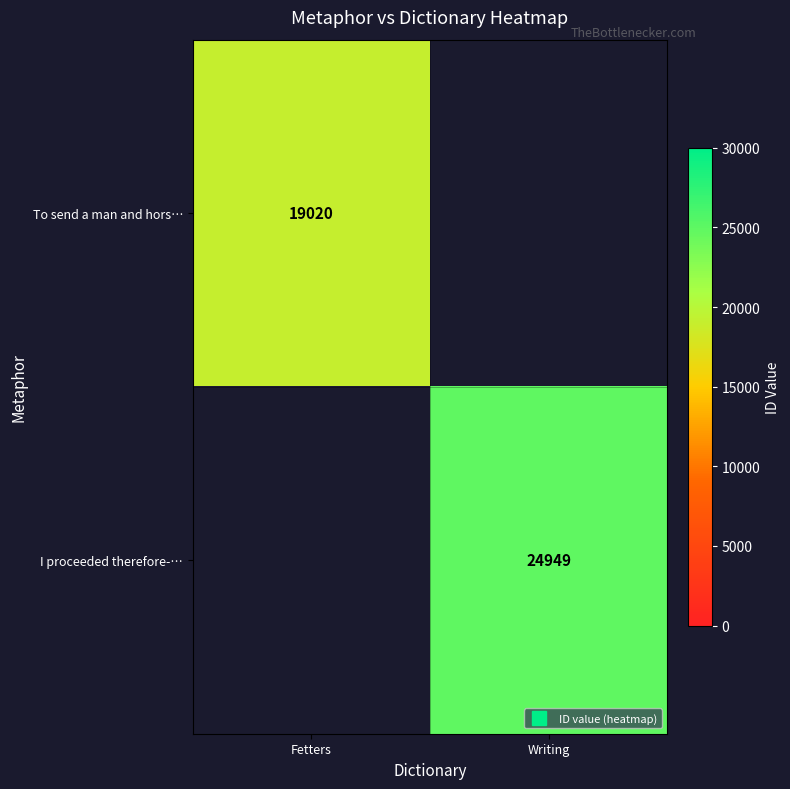

List the series in order of their peak value, lowest first.

To send a man and hors…, I proceeded therefore-…